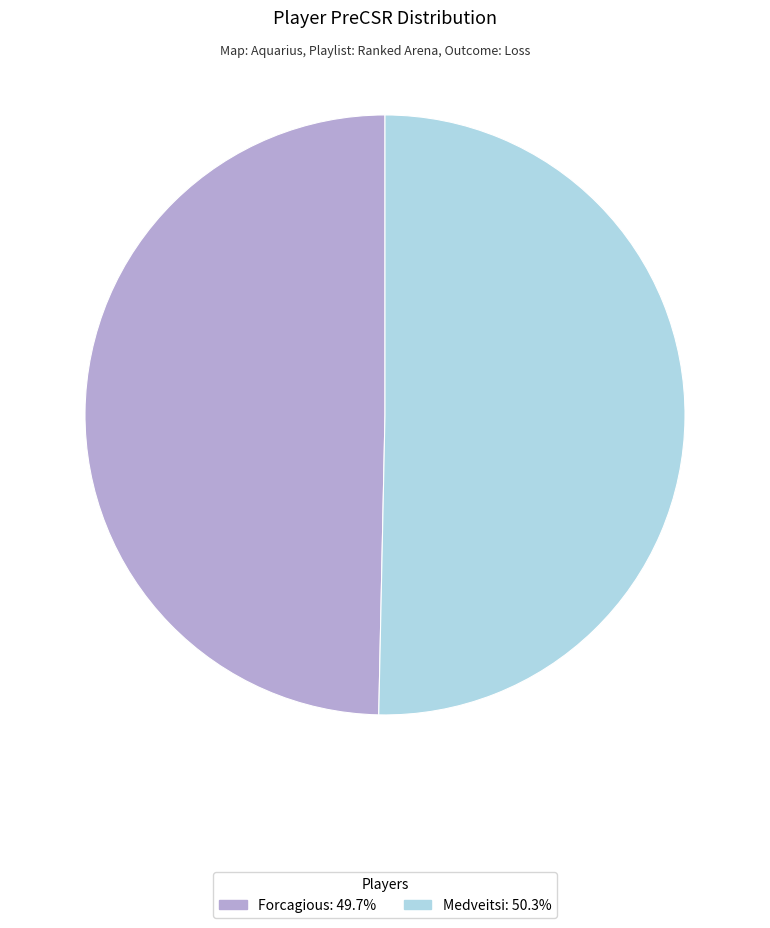

The Medveitsi slice represents 50% of the pie. True or false?

True